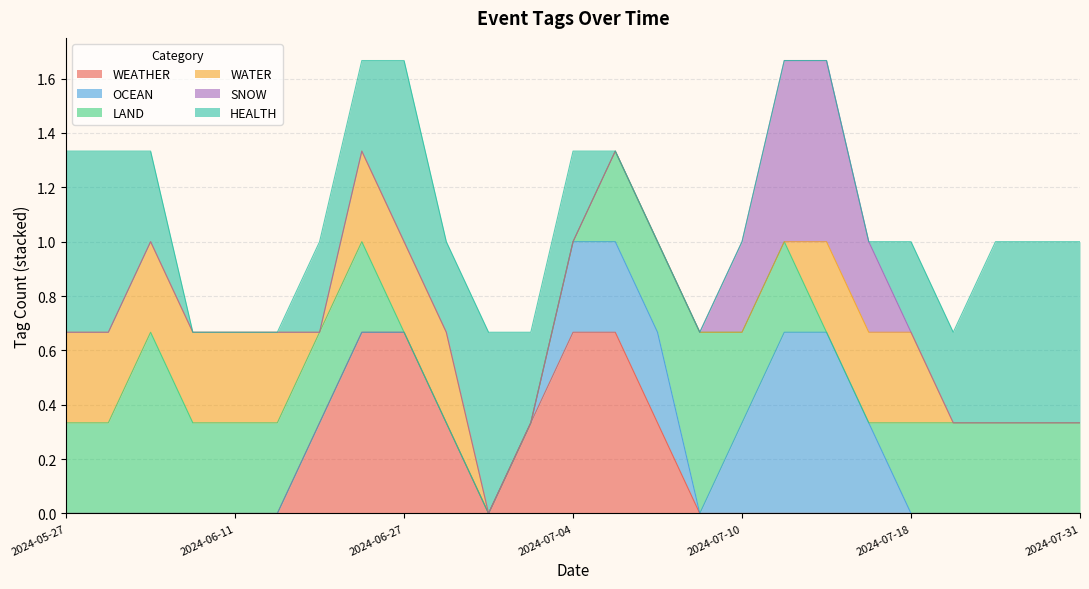

Does the chart display data point markers on the line(s)?

No